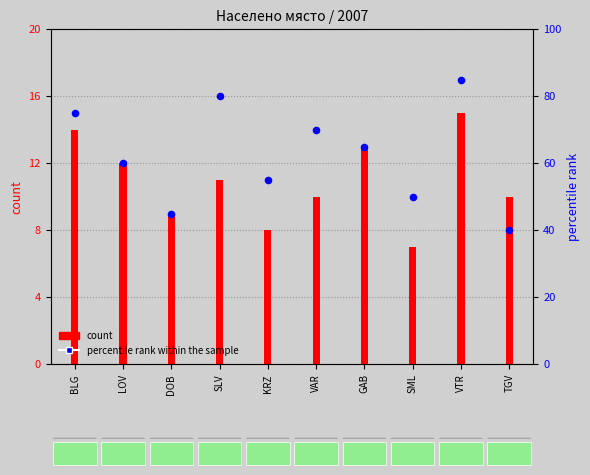

Is the value of count at VTR greater than the value of percentile rank within the sample at BLG?

No